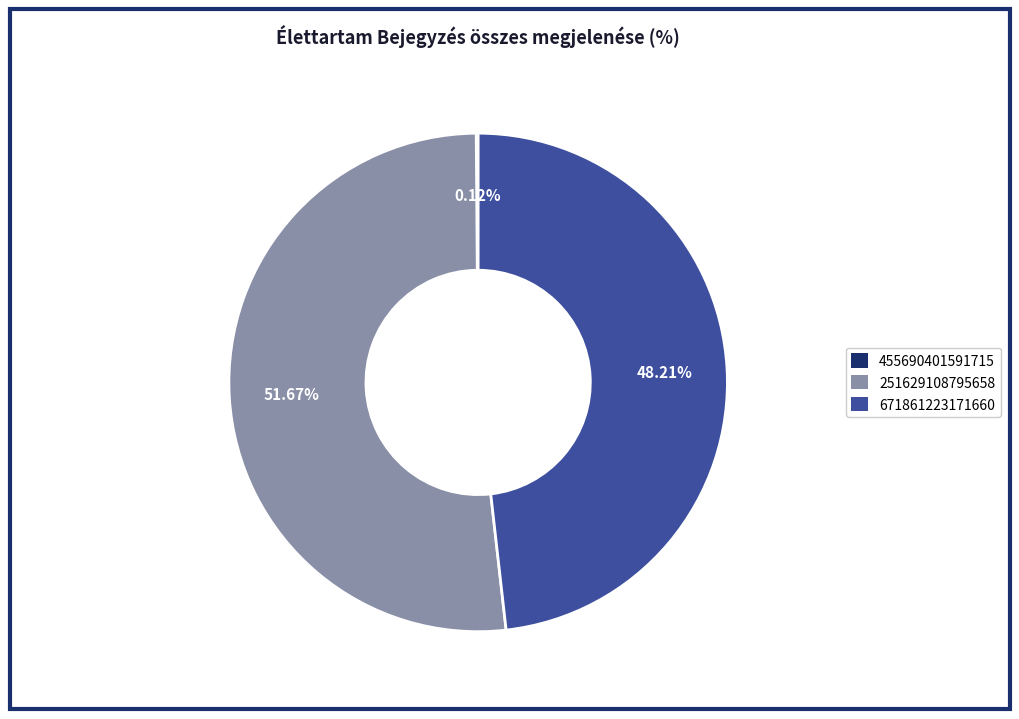

Is the sum of 251629108795658 and 671861223171660 greater than half?

Yes